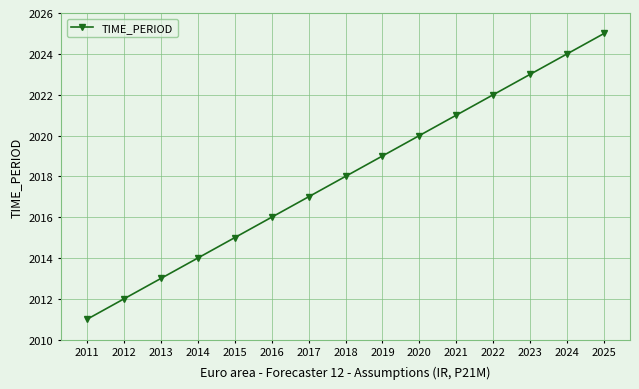

What is the greatest value displayed?

2025